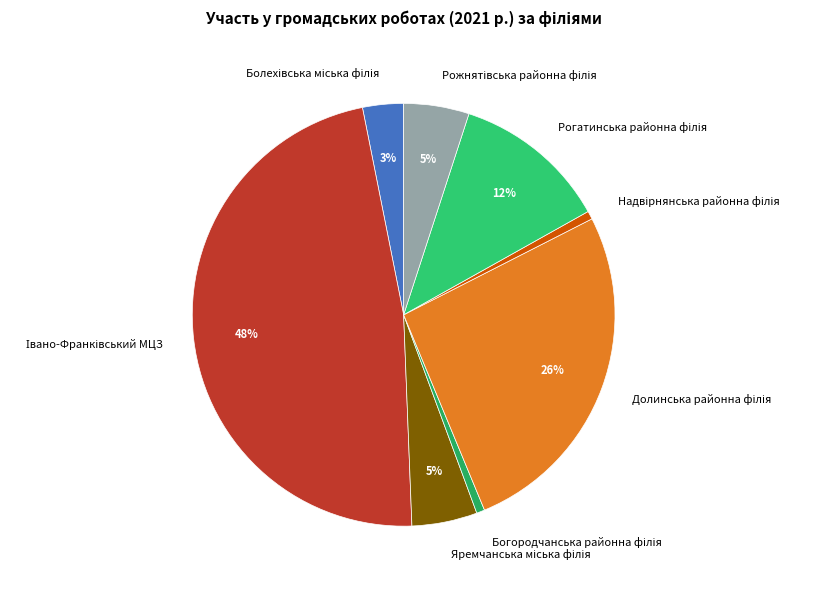

Does any single category account for the majority?

No